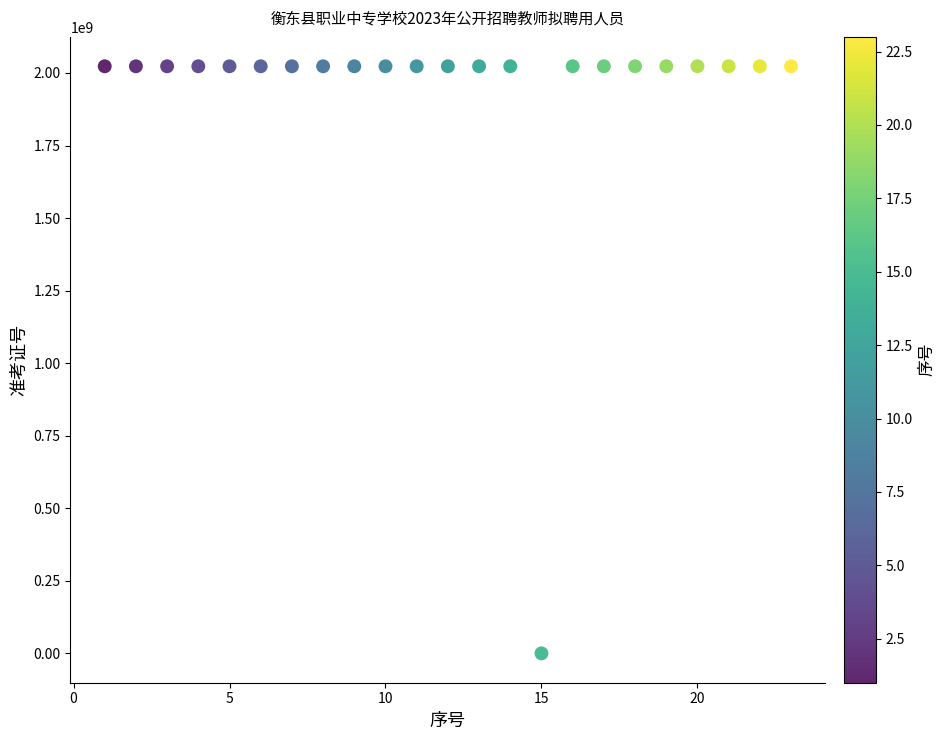

What is the range of Y values (max minus min)?

2023151129